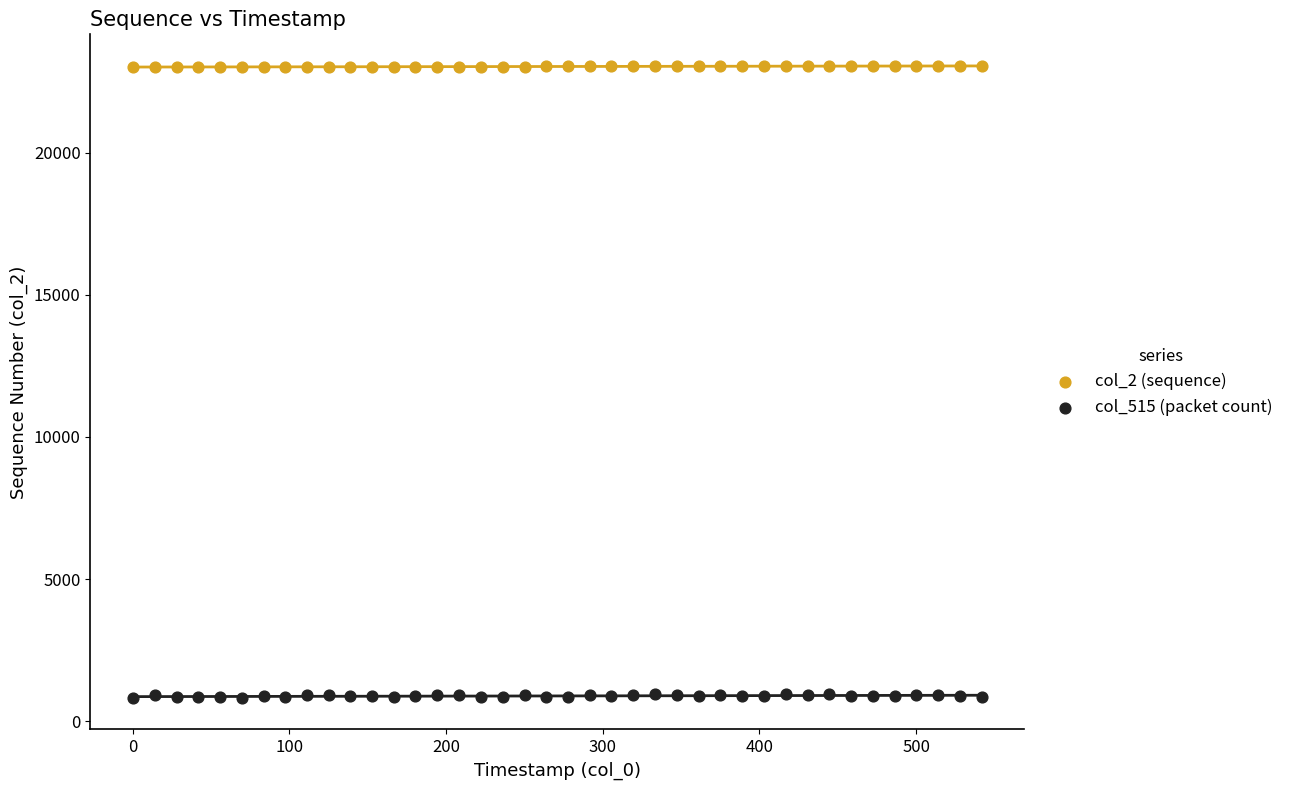

Which series has the largest Y range (max minus min)?

col_515 (packet count)